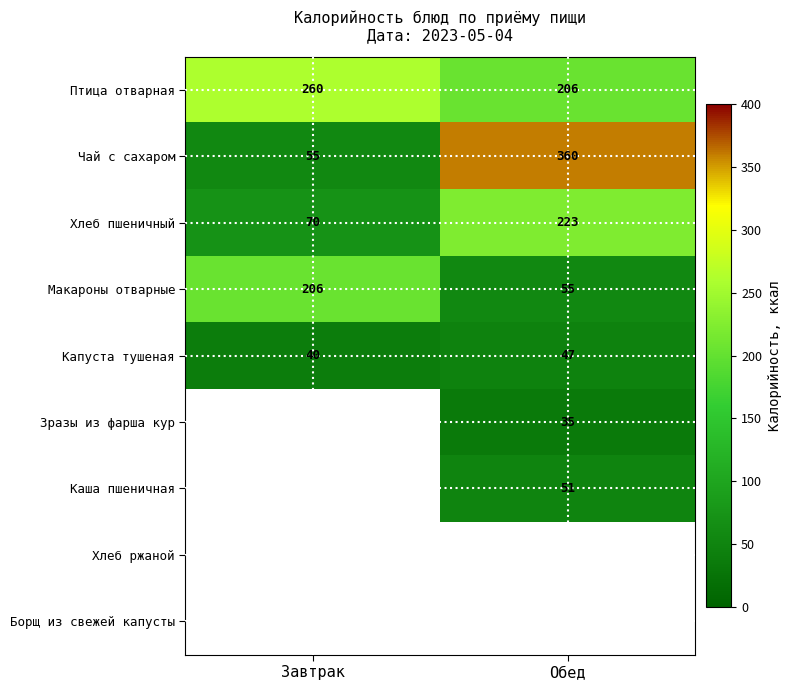

List the labels in order of Макароны отварные value, largest first.

Завтрак, Обед